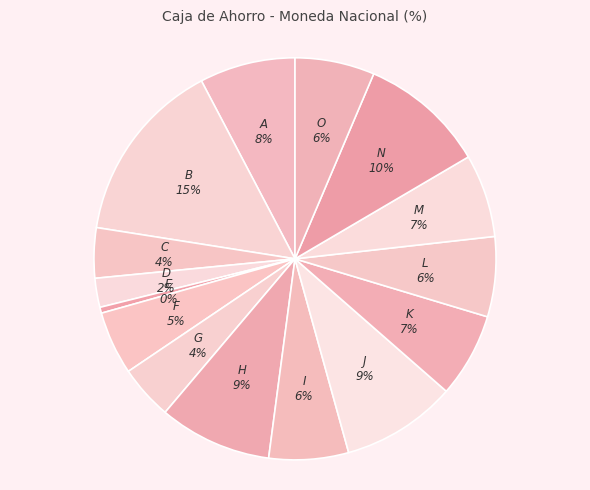

Is the sum of N and F greater than half?

No